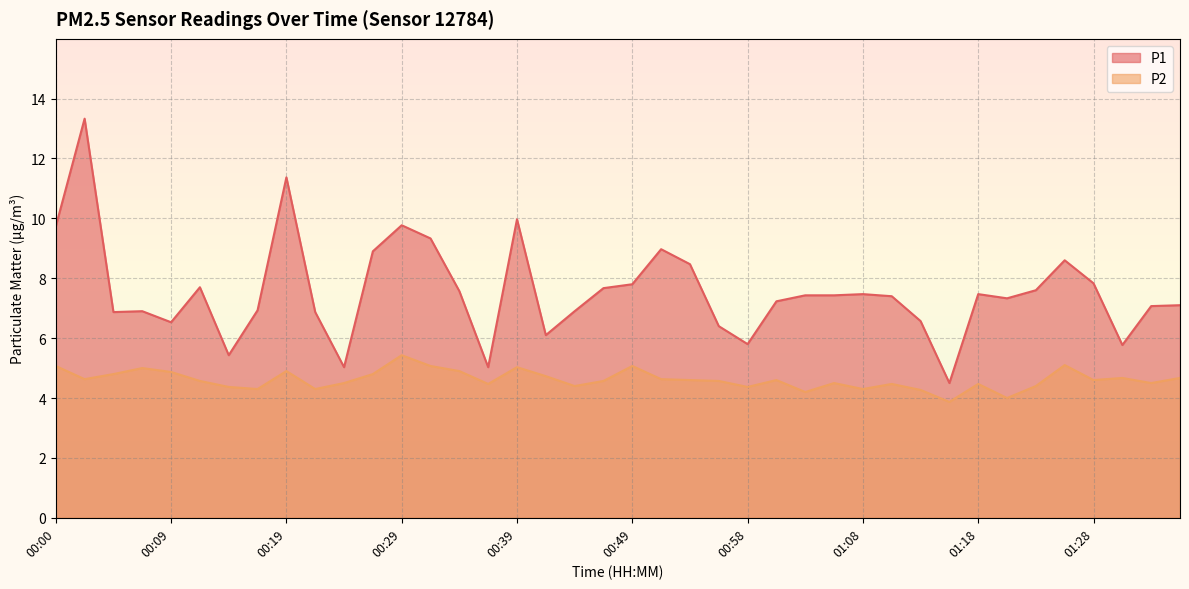

True or false: P1 has a value of 10.0 at 00:39.

True